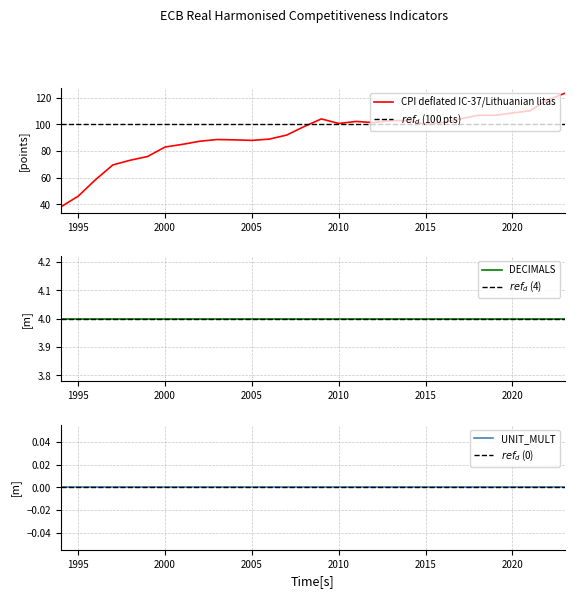

Is it true that CPI deflated IC-37/Lithuanian litas equals 75.9 at 1999?

True